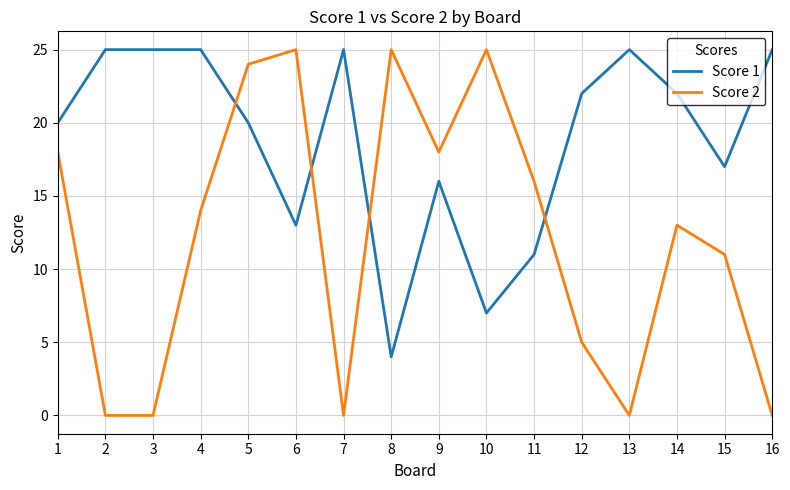

What is the total value across all series at 9?

34